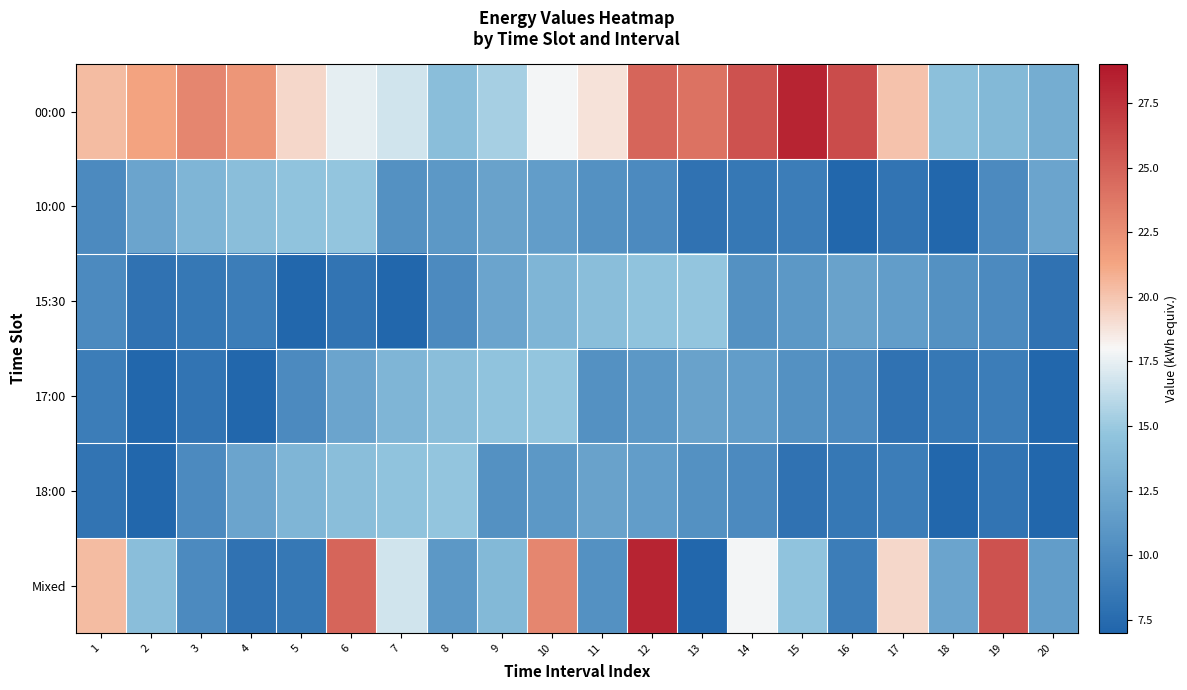

Reading right to left, what are all the values shown in this chart?

00:00: 20=12.8	19=13.7	18=14.4	17=20.1	16=26.1	15=28.3	14=25.8	13=24.1	12=24.7	11=18.8	10=17.8	9=15.4	8=14.2	7=16.7	6=17.4	5=19.3	4=22.1	3=22.9	2=21.4	1=20.4
10:00: 20=12.1	19=9.9	18=7.1	17=8.2	16=7.2	15=8.9	14=8.5	13=8.1	12=9.9	11=10.6	10=11.5	9=11.9	8=11.1	7=10.6	6=14.8	5=14.6	4=14.2	3=13.5	2=12.1	1=9.9
15:30: 20=8.1	19=9.9	18=10.6	17=11.5	16=11.9	15=11.1	14=10.6	13=14.8	12=14.6	11=14.2	10=13.5	9=12.1	8=9.9	7=7.1	6=8.2	5=7.2	4=8.9	3=8.5	2=8.1	1=9.9
17:00: 20=7.2	19=8.9	18=8.5	17=8.1	16=9.9	15=10.6	14=11.5	13=11.9	12=11.1	11=10.6	10=14.8	9=14.6	8=14.2	7=13.5	6=12.1	5=9.9	4=7.1	3=8.2	2=7.2	1=8.9
18:00: 20=7.1	19=8.2	18=7.2	17=8.9	16=8.5	15=8.1	14=9.9	13=10.6	12=11.5	11=11.9	10=11.1	9=10.6	8=14.8	7=14.6	6=14.2	5=13.5	4=12.1	3=9.9	2=7.1	1=8.2
Mixed: 20=11.5	19=25.8	18=12.1	17=19.3	16=8.9	15=14.6	14=17.8	13=7.1	12=28.3	11=10.6	10=22.9	9=13.7	8=11.1	7=16.7	6=24.7	5=8.5	4=8.1	3=9.9	2=14.2	1=20.4